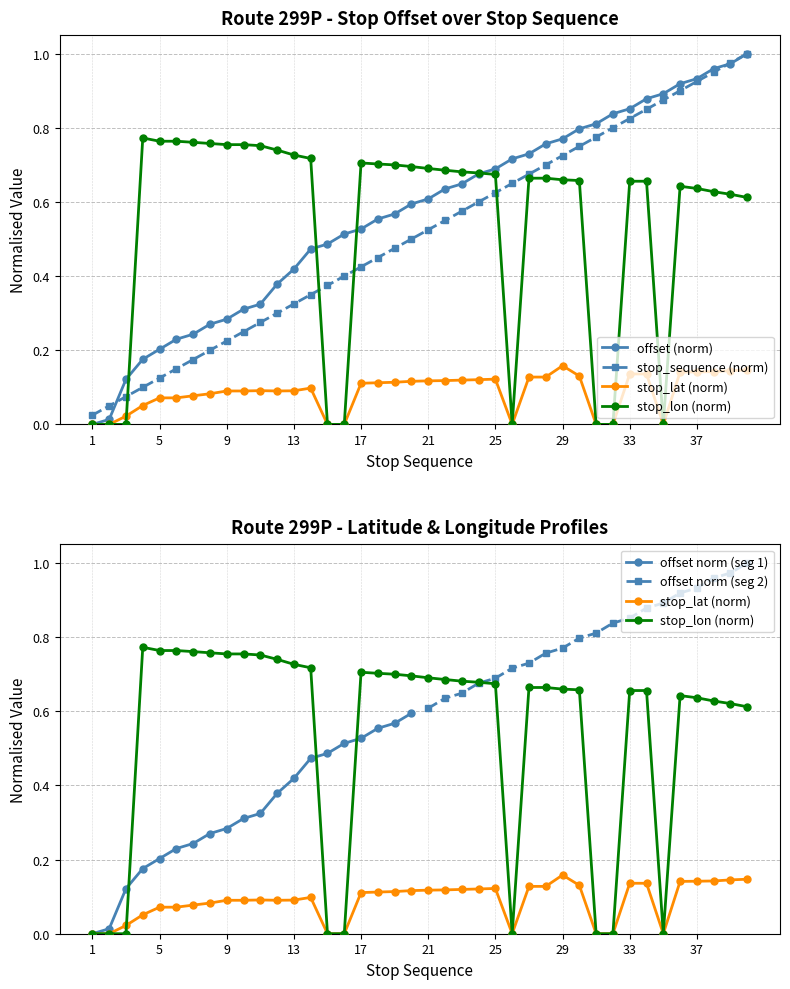

Reading right to left, list all the values displayed in this chart.

offset: 40=1.0	39=1.0	38=1.0	37=0.9	36=0.9	35=0.9	34=0.9	33=0.9	32=0.8	31=0.8	30=0.8	29=0.8	28=0.8	27=0.7	26=0.7	25=0.7	24=0.7	23=0.6	22=0.6	21=0.6	20=0.6	19=0.6	18=0.6	17=0.5	16=0.5	15=0.5	14=0.5	13=0.4	12=0.4	11=0.3	10=0.3	9=0.3	8=0.3	7=0.2	6=0.2	5=0.2	4=0.2	3=0.1	2=0.0	1=0.0
stop_sequence: 40=1.0	39=1.0	38=0.9	37=0.9	36=0.9	35=0.9	34=0.8	33=0.8	32=0.8	31=0.8	30=0.8	29=0.7	28=0.7	27=0.7	26=0.7	25=0.6	24=0.6	23=0.6	22=0.6	21=0.5	20=0.5	19=0.5	18=0.5	17=0.4	16=0.4	15=0.4	14=0.3	13=0.3	12=0.3	11=0.3	10=0.2	9=0.2	8=0.2	7=0.2	6=0.1	5=0.1	4=0.1	3=0.1	2=0.1	1=0.0
stop_lat_norm: 40=0.1	39=0.1	38=0.1	37=0.1	36=0.1	35=0.0	34=0.1	33=0.1	32=0.0	31=0.0	30=0.1	29=0.2	28=0.1	27=0.1	26=0.0	25=0.1	24=0.1	23=0.1	22=0.1	21=0.1	20=0.1	19=0.1	18=0.1	17=0.1	16=0.0	15=0.0	14=0.1	13=0.1	12=0.1	11=0.1	10=0.1	9=0.1	8=0.1	7=0.1	6=0.1	5=0.1	4=0.1	3=0.0	2=0.0	1=0.0
stop_lon_norm: 40=0.6	39=0.6	38=0.6	37=0.6	36=0.6	35=0.0	34=0.7	33=0.7	32=0.0	31=0.0	30=0.7	29=0.7	28=0.7	27=0.7	26=0.0	25=0.7	24=0.7	23=0.7	22=0.7	21=0.7	20=0.7	19=0.7	18=0.7	17=0.7	16=0.0	15=0.0	14=0.7	13=0.7	12=0.7	11=0.8	10=0.8	9=0.8	8=0.8	7=0.8	6=0.8	5=0.8	4=0.8	3=0.0	2=0.0	1=0.0